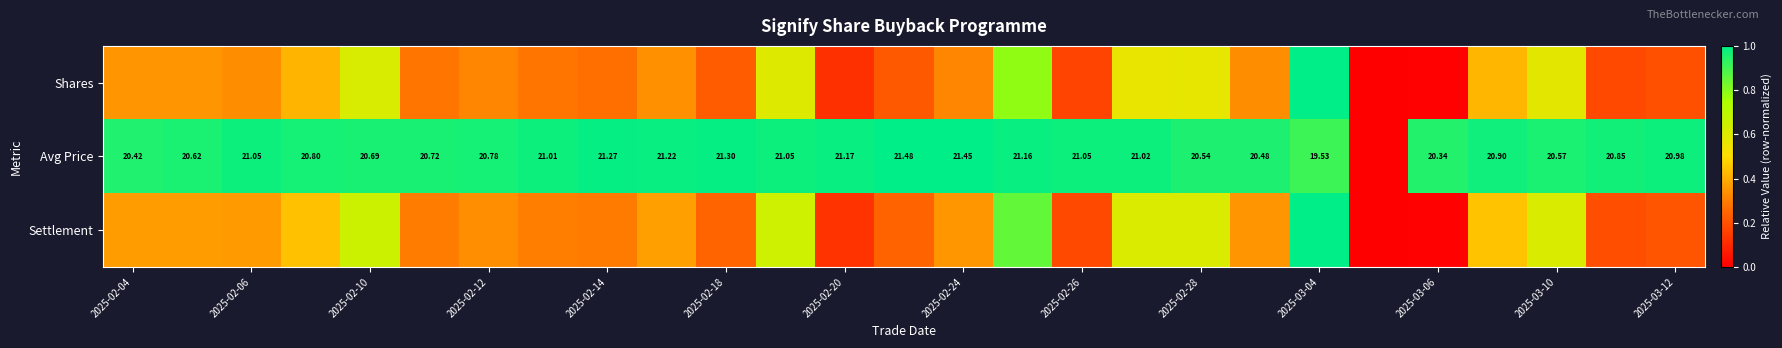

At which category is the sum across all series the highest?

2025-03-04